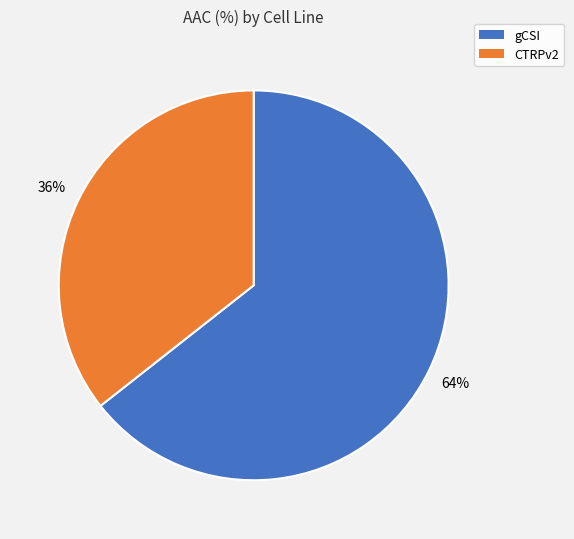

Is the sum of CTRPv2 and gCSI greater than half?

Yes